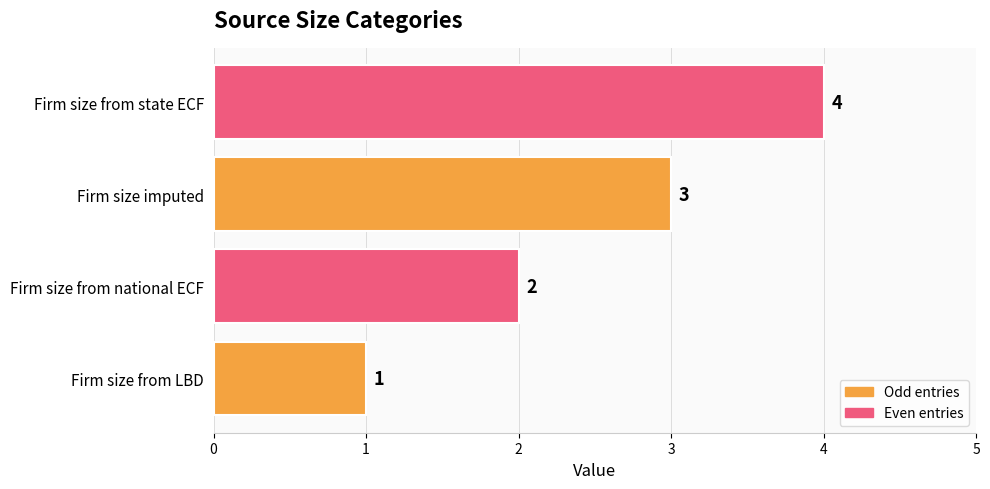

Count the values in the range 2 to 4.

3